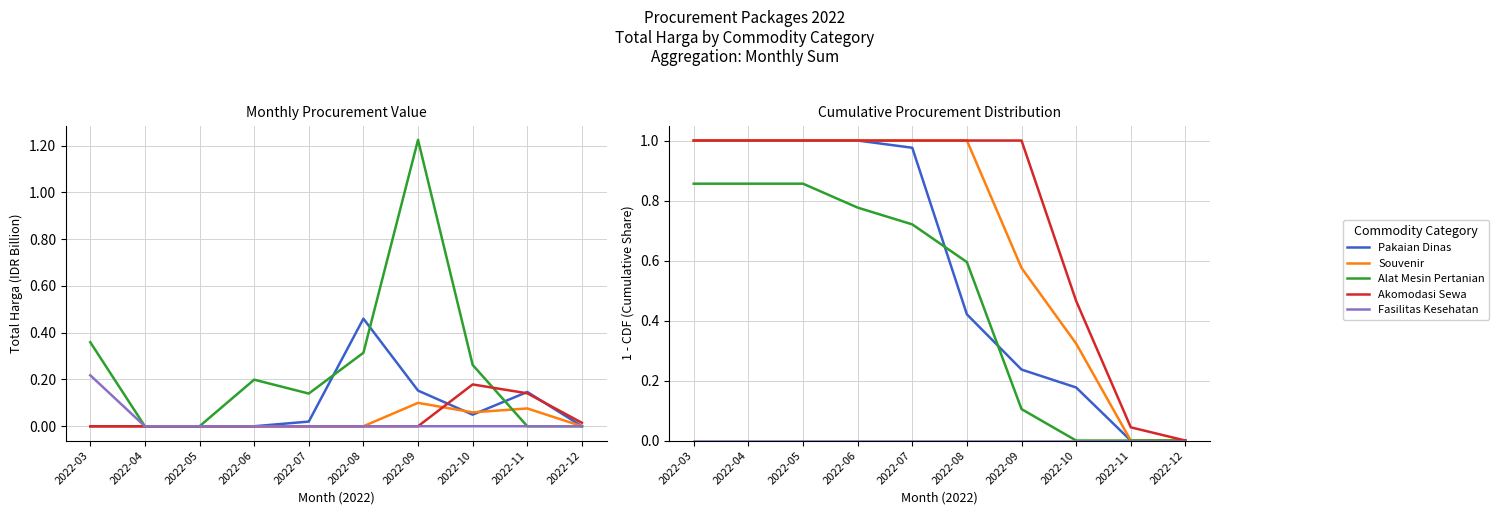

Reading left to right, transcribe all the data shown in this chart.

Pakaian Dinas: 1.0	1.0	1.0	1.0	1.0	0.4	0.2	0.2	0.0	0.0
Souvenir: 1.0	1.0	1.0	1.0	1.0	1.0	0.6	0.3	0.0	0.0
Alat Mesin Pertanian: 0.9	0.9	0.9	0.8	0.7	0.6	0.1	0.0	0.0	0.0
Akomodasi Sewa: 1.0	1.0	1.0	1.0	1.0	1.0	1.0	0.5	0.0	0.0
Fasilitas Kesehatan: 0.0	0.0	0.0	0.0	0.0	0.0	0.0	0.0	0.0	0.0